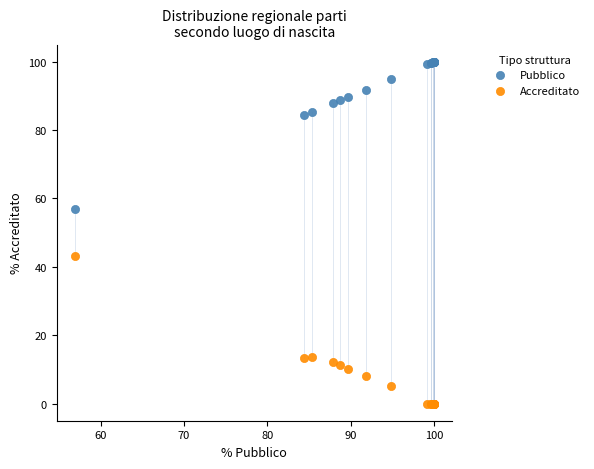

What is the X range (max minus min) for the scatter plot?

43.1